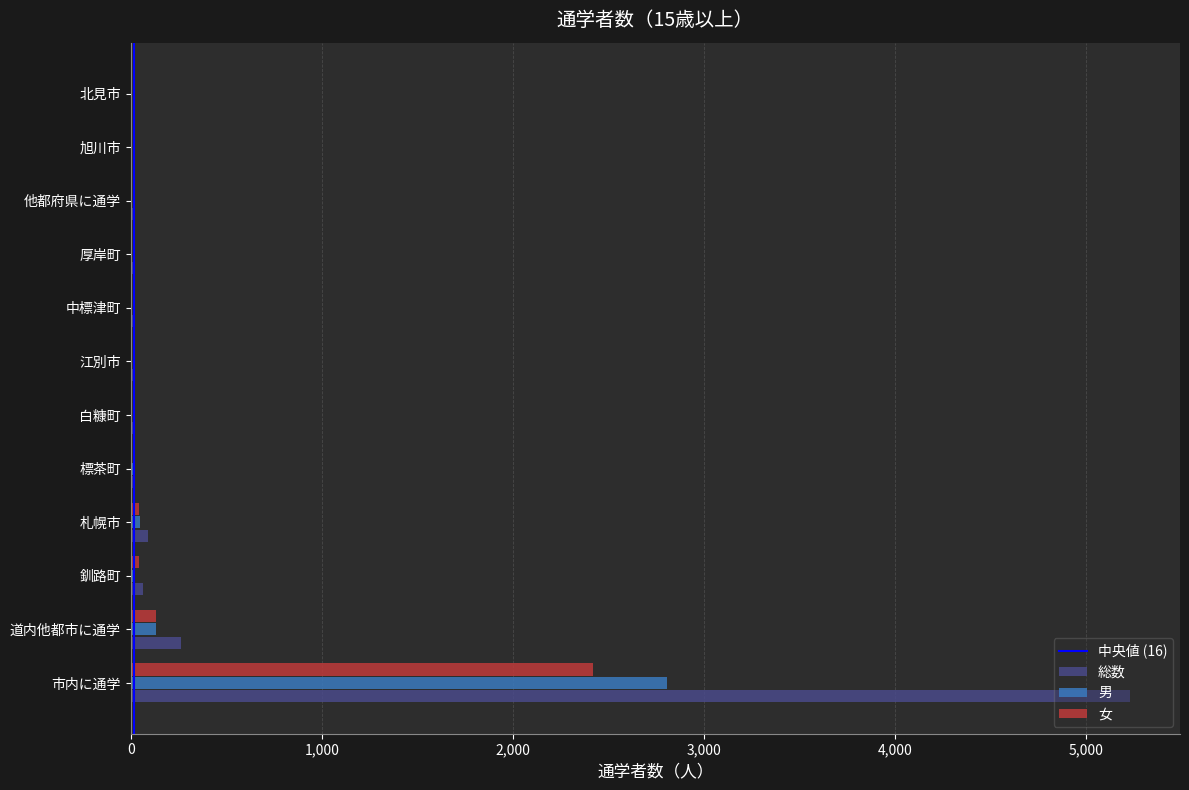

Which series has the largest total across all categories?

総数